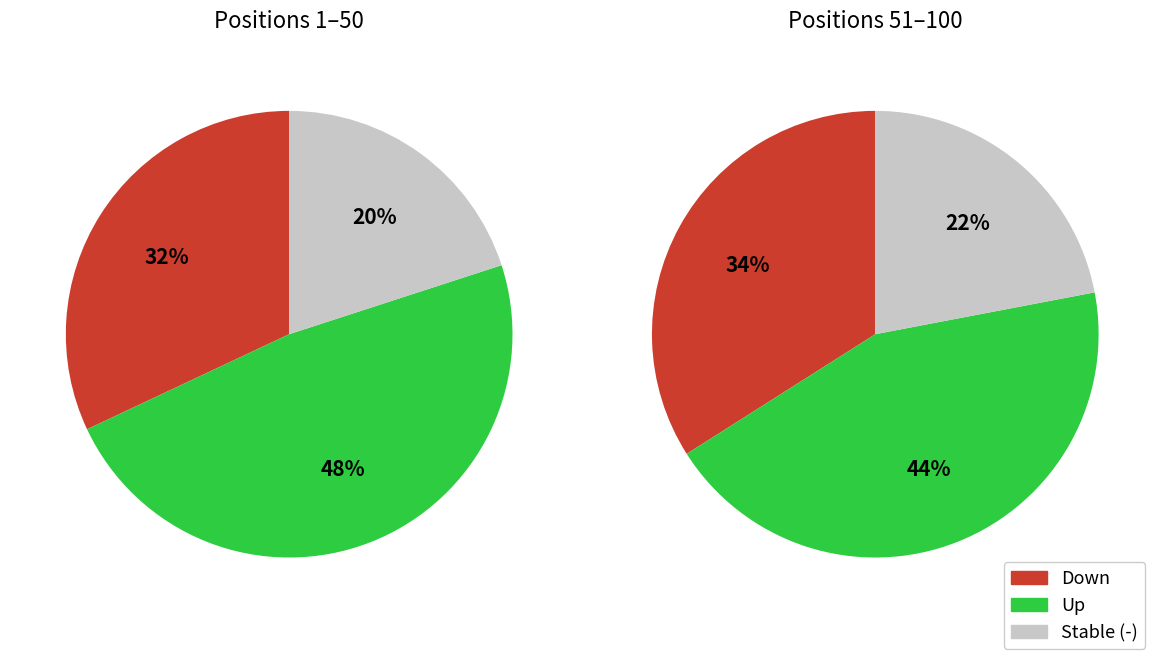

What percentage do down and up together represent?

79.0%